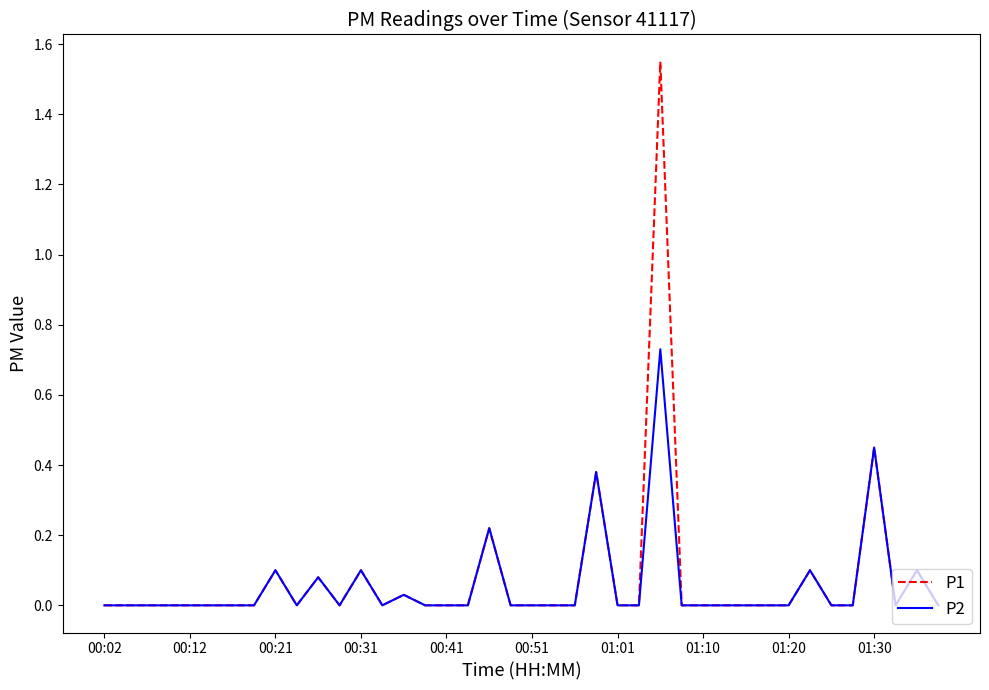

Which series has the widest spread of values?

P1